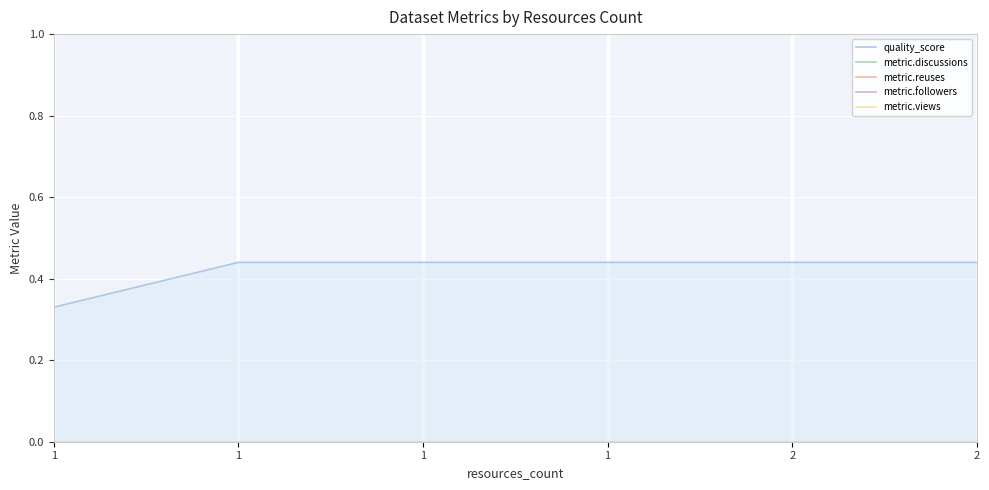

Which category has the highest value across all series?

1